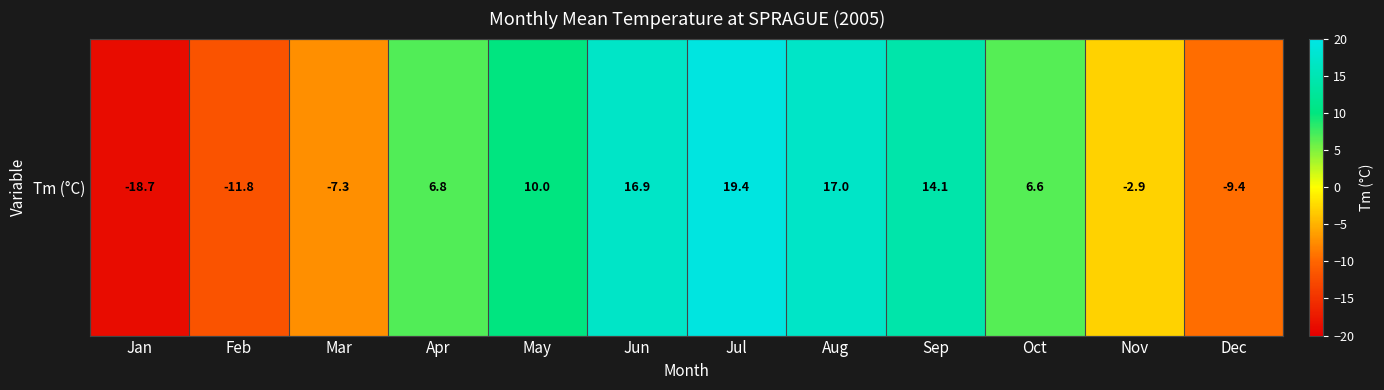

Reading left to right, list all the values displayed in this chart.

-18.7	-11.8	-7.3	6.8	10.0	16.9	19.4	17.0	14.1	6.6	-2.9	-9.4